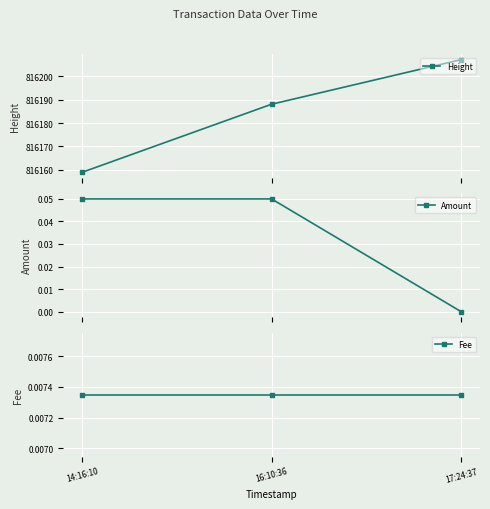

Which has a higher value, 14:16:10 or 16:10:36?

16:10:36